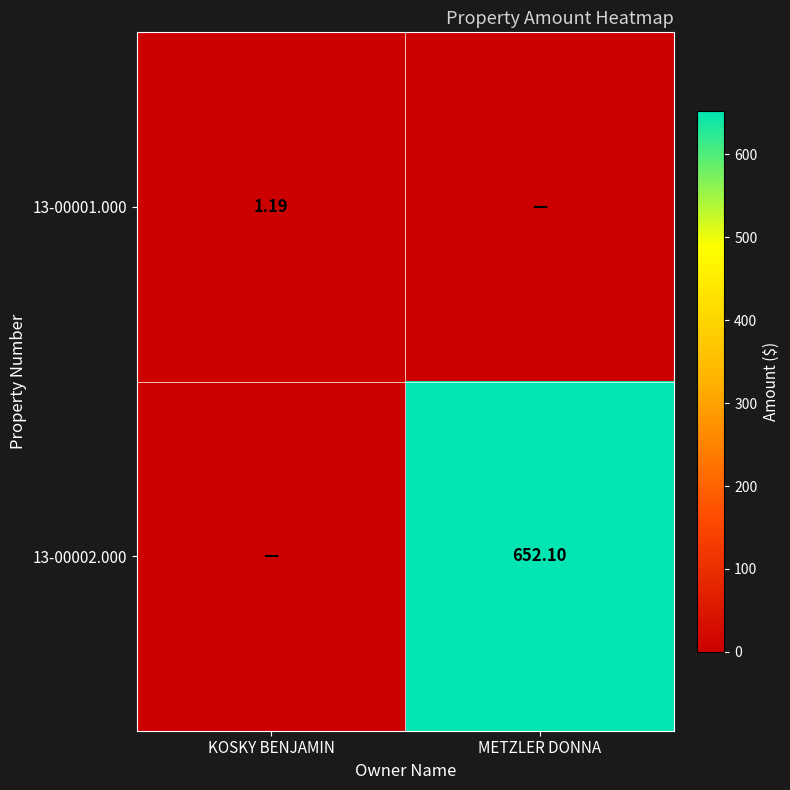

Is the value of 13-00001.000 at KOSKY BENJAMIN greater than the value of 13-00002.000 at METZLER DONNA?

No